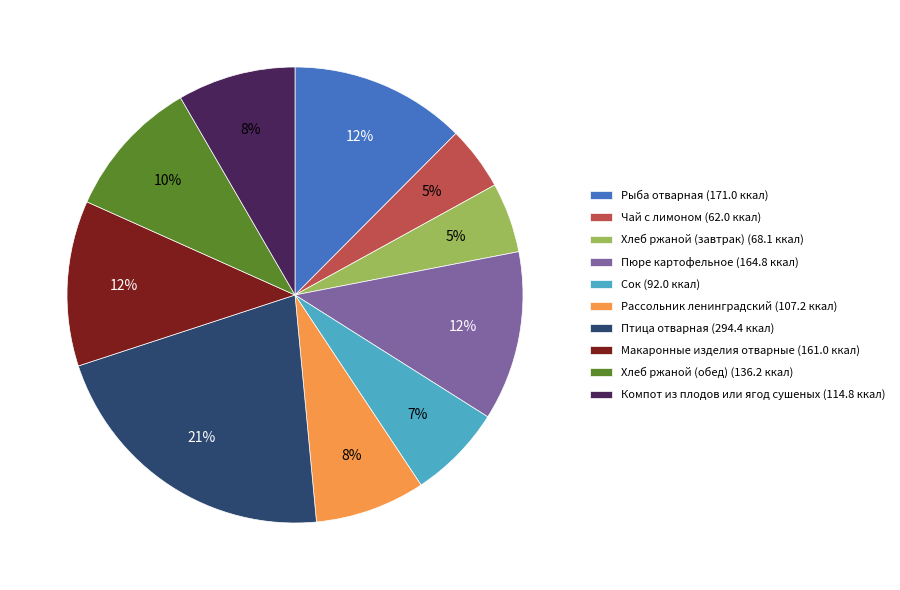

To the nearest percent, what is the difference between the Сок (92.0 ккал) and Макаронные изделия отварные (161.0 ккал) slice percentages?

5%